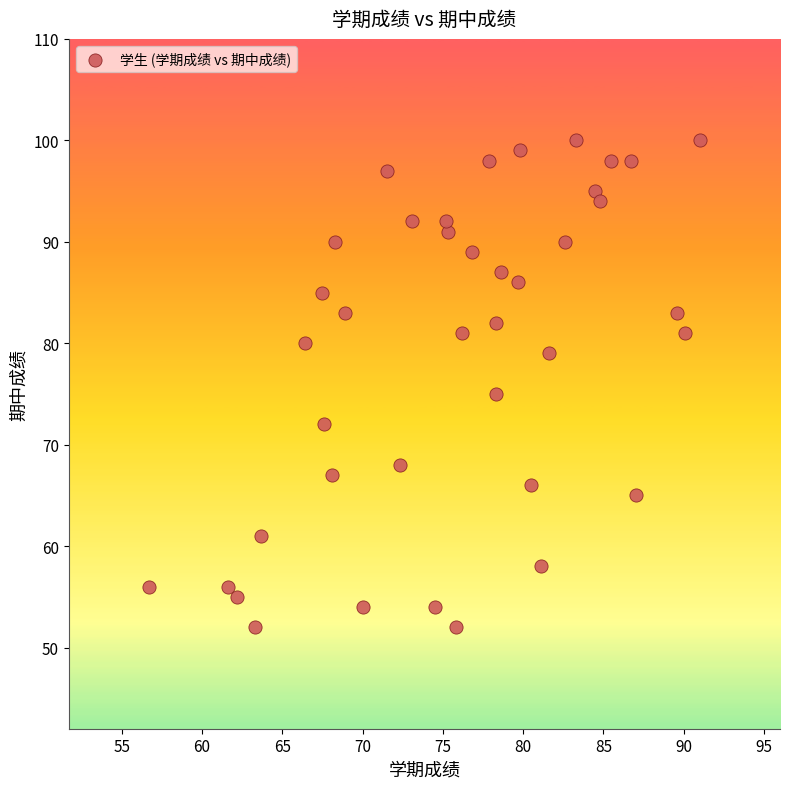

What Y value in the scatter plot is closest to 76?

75